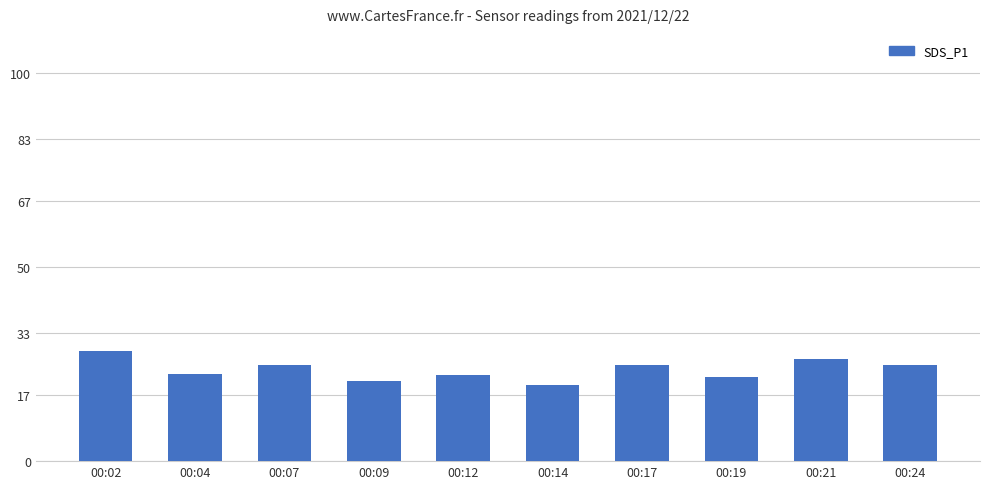

Are the bars horizontal?

No